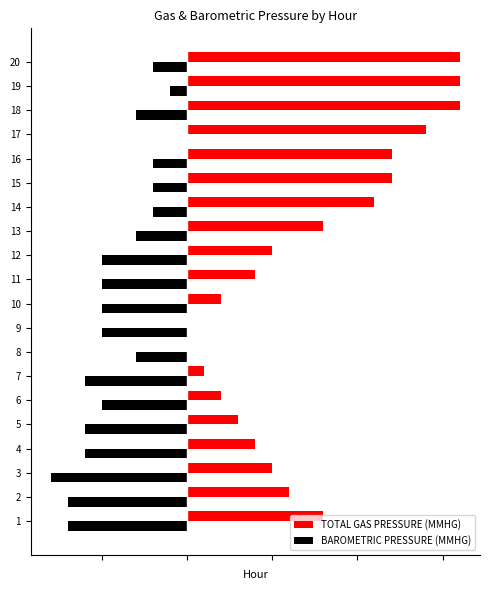

What are all the series names shown in the legend?

TOTAL GAS PRESSURE (MMHG), BAROMETRIC PRESSURE (MMHG)